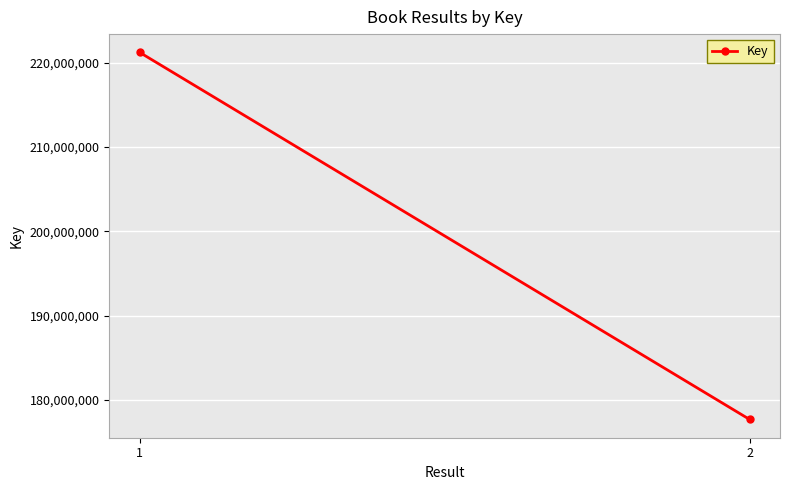

Rank the categories by value from highest to lowest.

1, 2